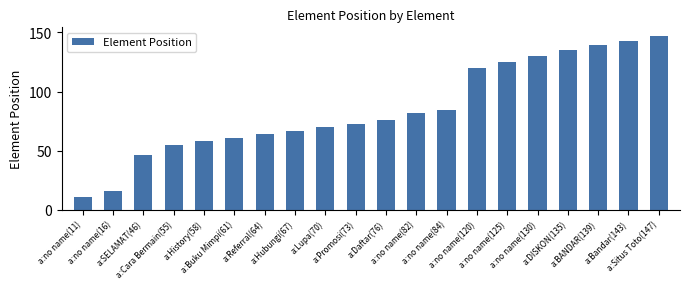

What is the ratio of the value at a:Buku Mimpi(61) to the value at a:Hubungi(67)?

0.9